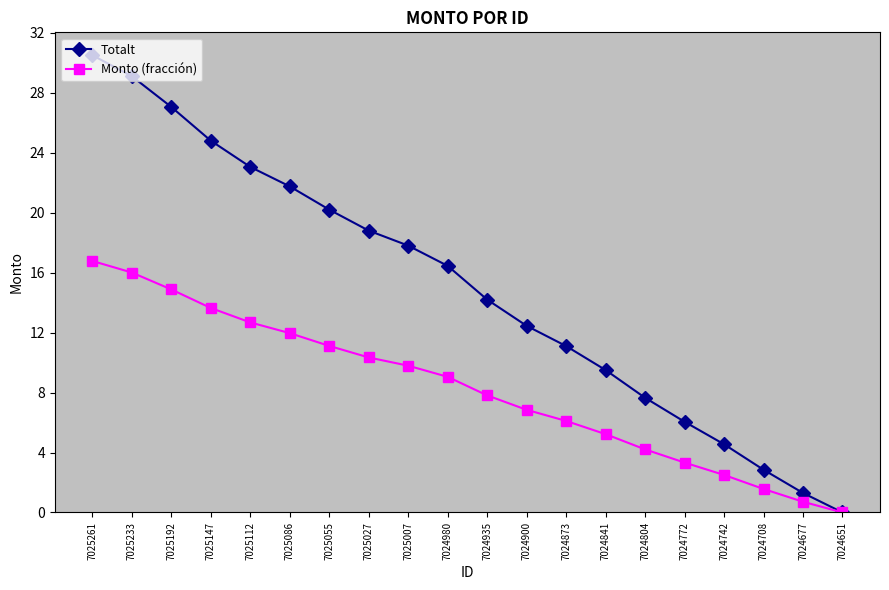

List the labels in order of Totalt value, smallest first.

7024651, 7024677, 7024708, 7024742, 7024772, 7024804, 7024841, 7024873, 7024900, 7024935, 7024980, 7025007, 7025027, 7025055, 7025086, 7025112, 7025147, 7025192, 7025233, 7025261